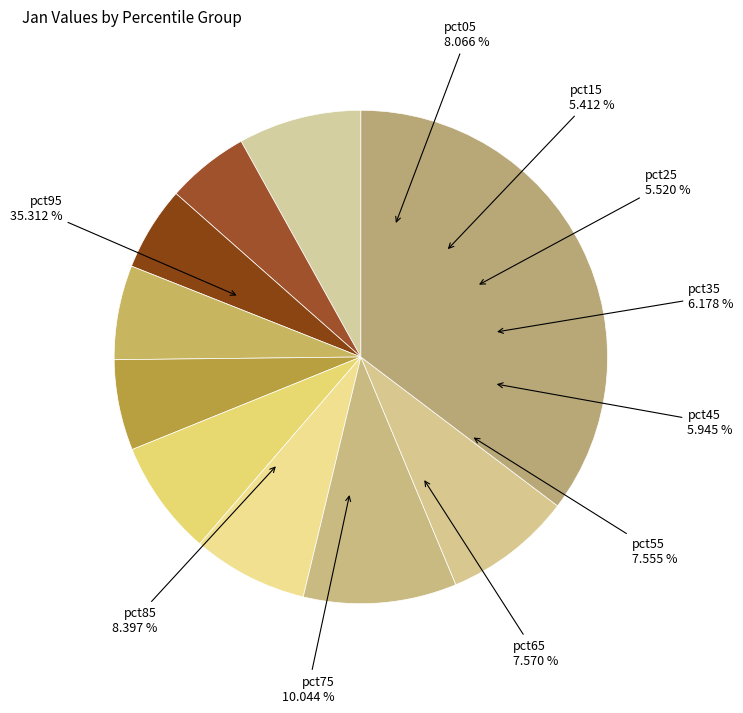

Combined, do pct55 and pct95 account for over 50%?

No